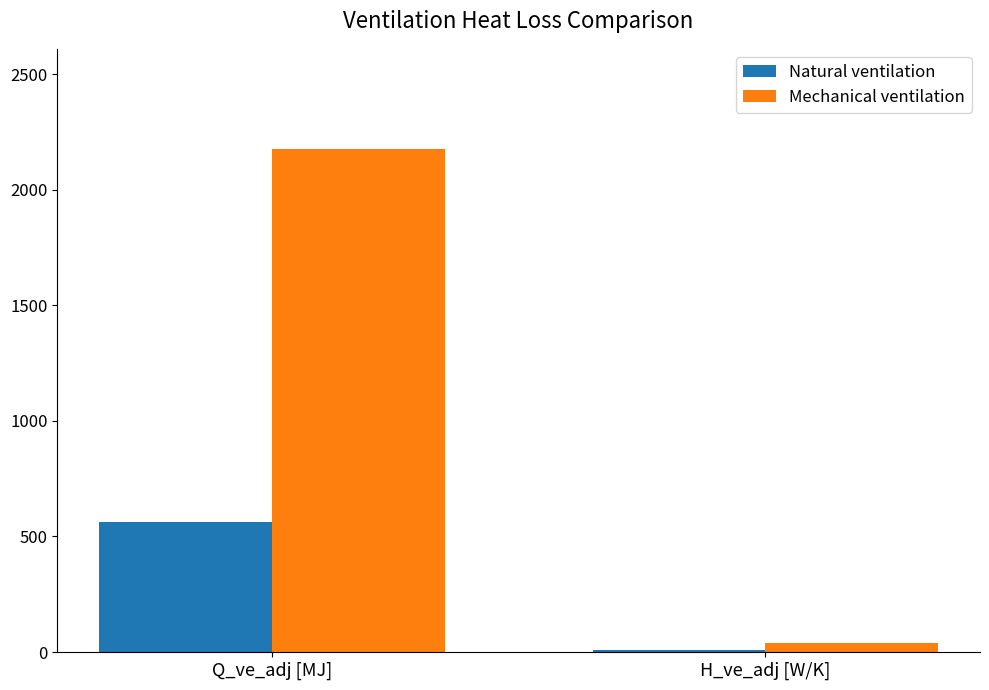

Reading right to left, list all the values displayed in this chart.

Natural ventilation: 10.5	562.5
Mechanical ventilation: 40.6	2174.3